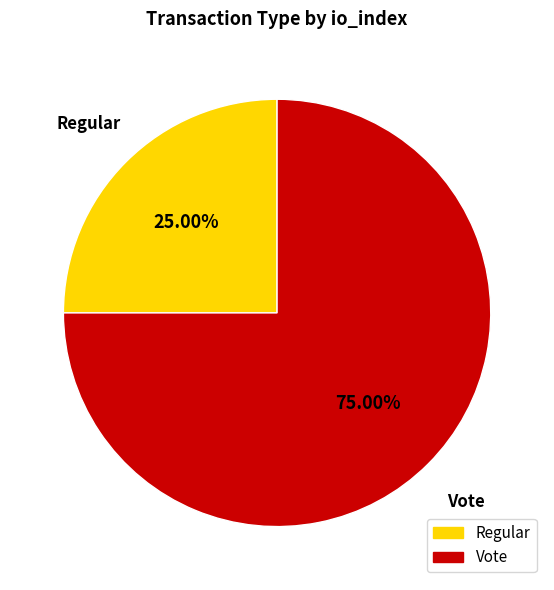

Does Regular represent more than half of the total?

No